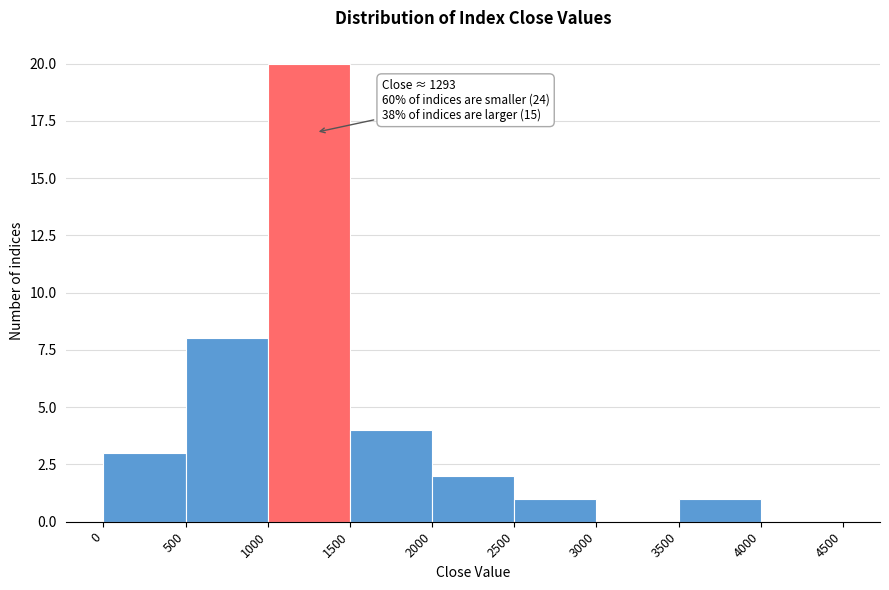

Over which range of the x-axis is the bar tallest?

1000 to 1500